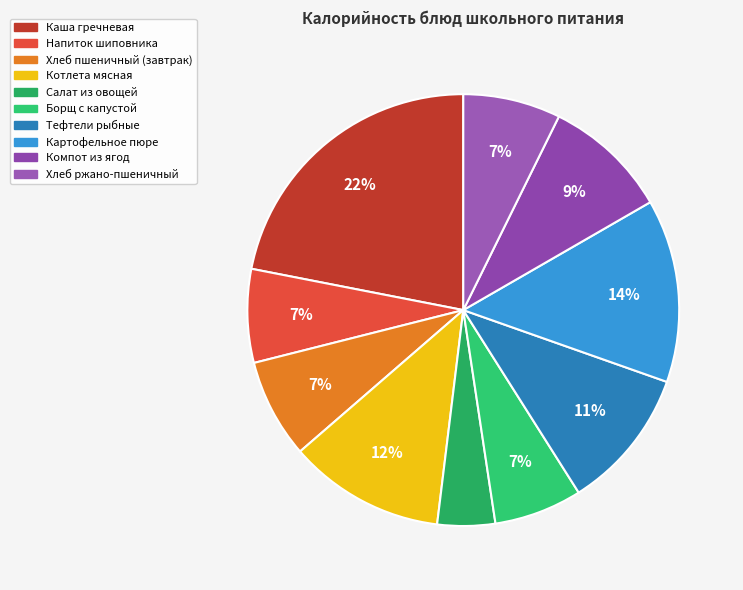

Is there any slice that represents more than half of the pie?

No